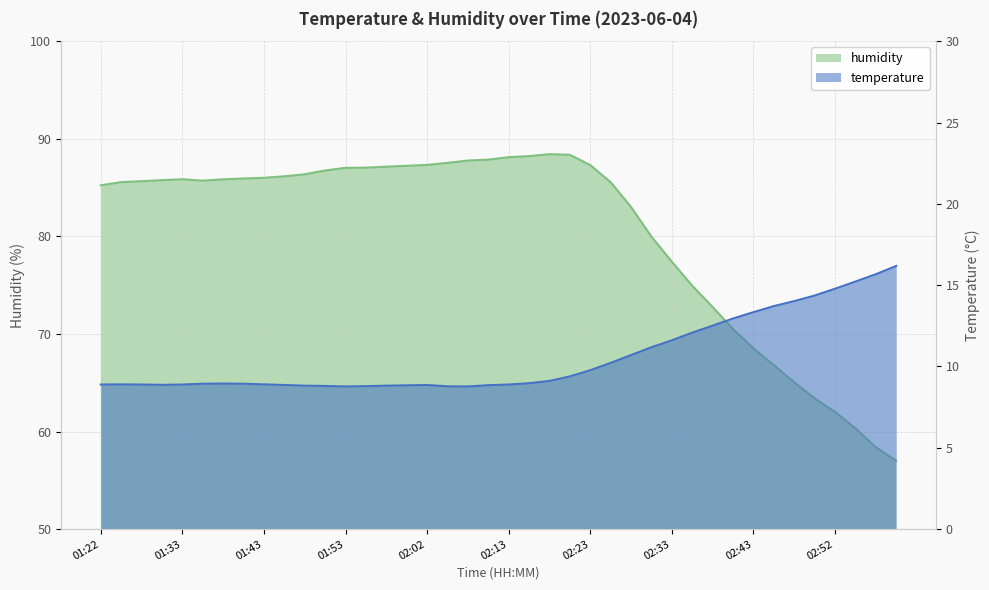

Reading left to right, extract all data points from this chart.

temperature: 01:22=8.9	01:25=8.9	01:28=8.9	01:30=8.9	01:33=8.9	01:35=8.9	01:38=8.9	01:40=8.9	01:43=8.9	01:45=8.9	01:48=8.8	01:50=8.8	01:53=8.8	01:55=8.8	01:58=8.8	02:00=8.8	02:02=8.9	02:05=8.8	02:07=8.8	02:10=8.8	02:13=8.9	02:15=9.0	02:18=9.1	02:20=9.4	02:23=9.8	02:25=10.2	02:28=10.7	02:30=11.2	02:33=11.6	02:35=12.1	02:38=12.5	02:40=12.9	02:43=13.3	02:45=13.7	02:47=14.0	02:50=14.4	02:52=14.8	02:55=15.2	02:57=15.7	03:00=16.2
humidity: 01:22=85.2	01:25=85.6	01:28=85.7	01:30=85.8	01:33=85.8	01:35=85.7	01:38=85.8	01:40=85.9	01:43=86.0	01:45=86.2	01:48=86.4	01:50=86.8	01:53=87.0	01:55=87.0	01:58=87.1	02:00=87.2	02:02=87.3	02:05=87.5	02:07=87.8	02:10=87.9	02:13=88.1	02:15=88.2	02:18=88.4	02:20=88.4	02:23=87.3	02:25=85.5	02:28=83.0	02:30=80.0	02:33=77.4	02:35=74.9	02:38=72.8	02:40=70.5	02:43=68.5	02:45=66.8	02:47=65.0	02:50=63.4	02:52=62.0	02:55=60.3	02:57=58.4	03:00=57.0